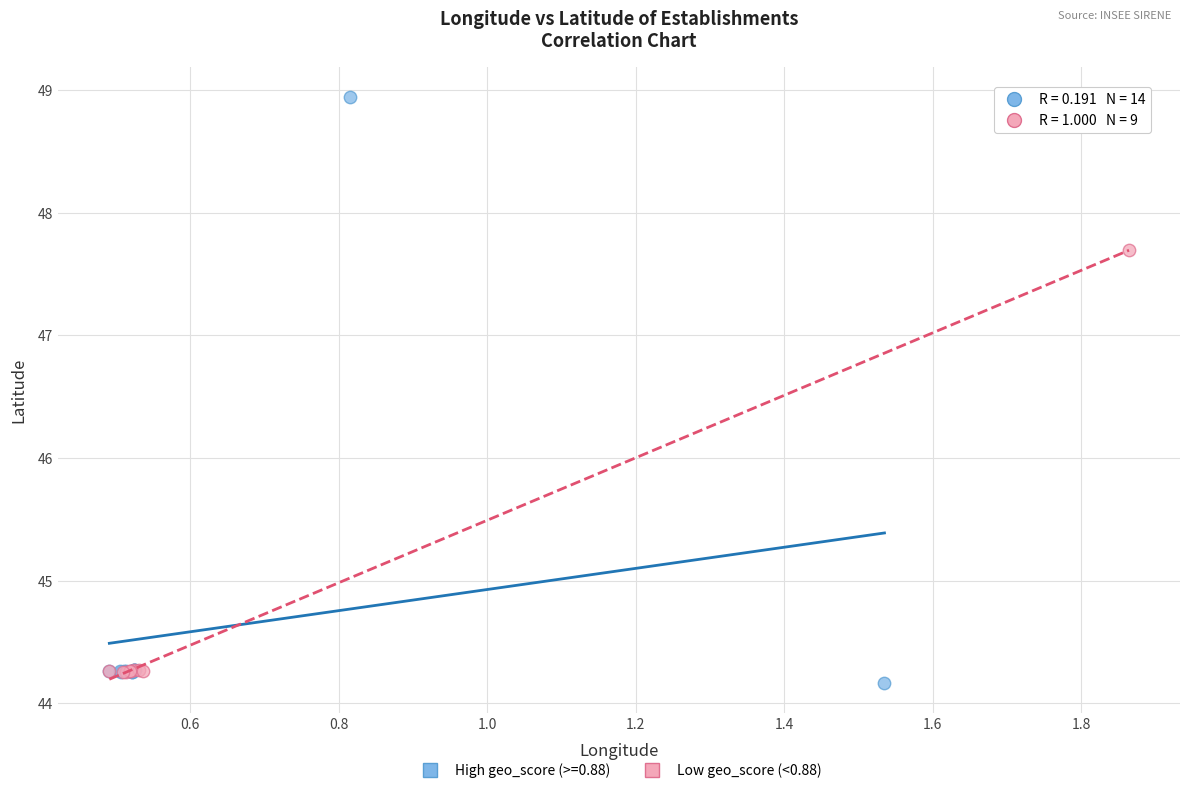

Which series reaches the maximum Y coordinate?

High geo_score (>=0.88)